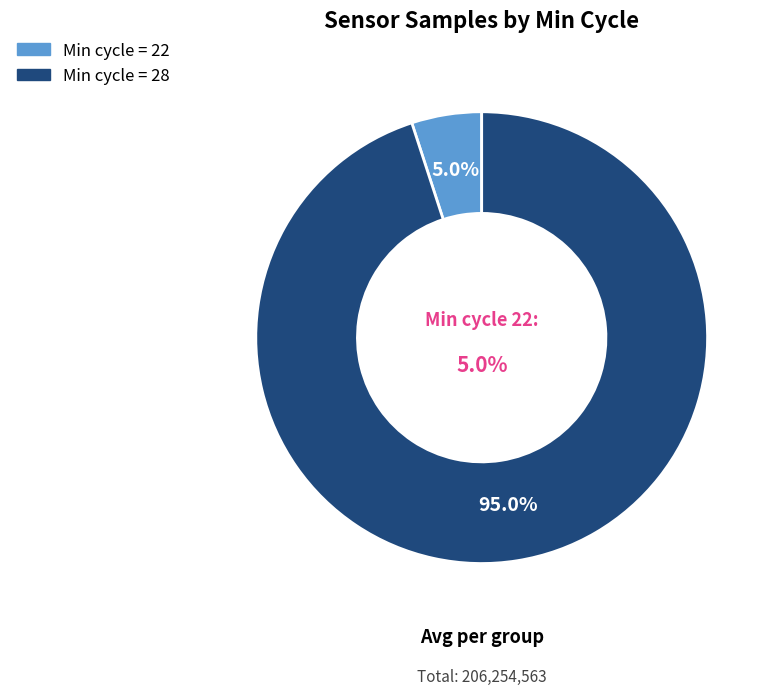

What is the ratio of the value at 28 to the value at 28?

1.0